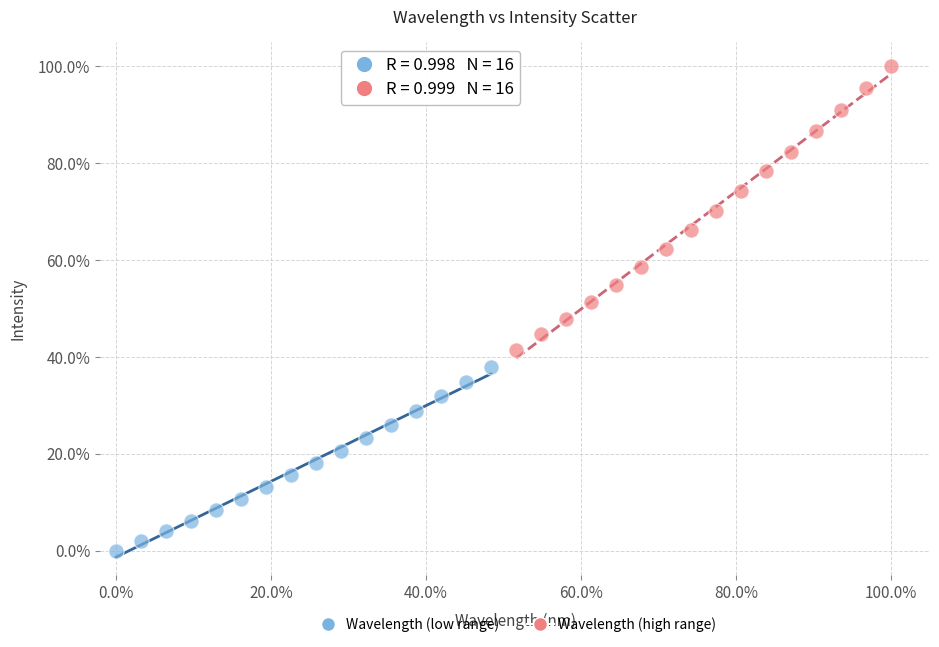

Which series reaches the minimum Y coordinate?

Wavelength (low range)